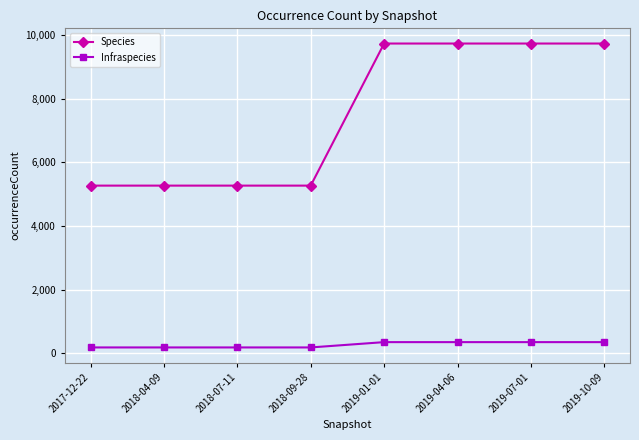

What position from the left is 2018-09-28?

4